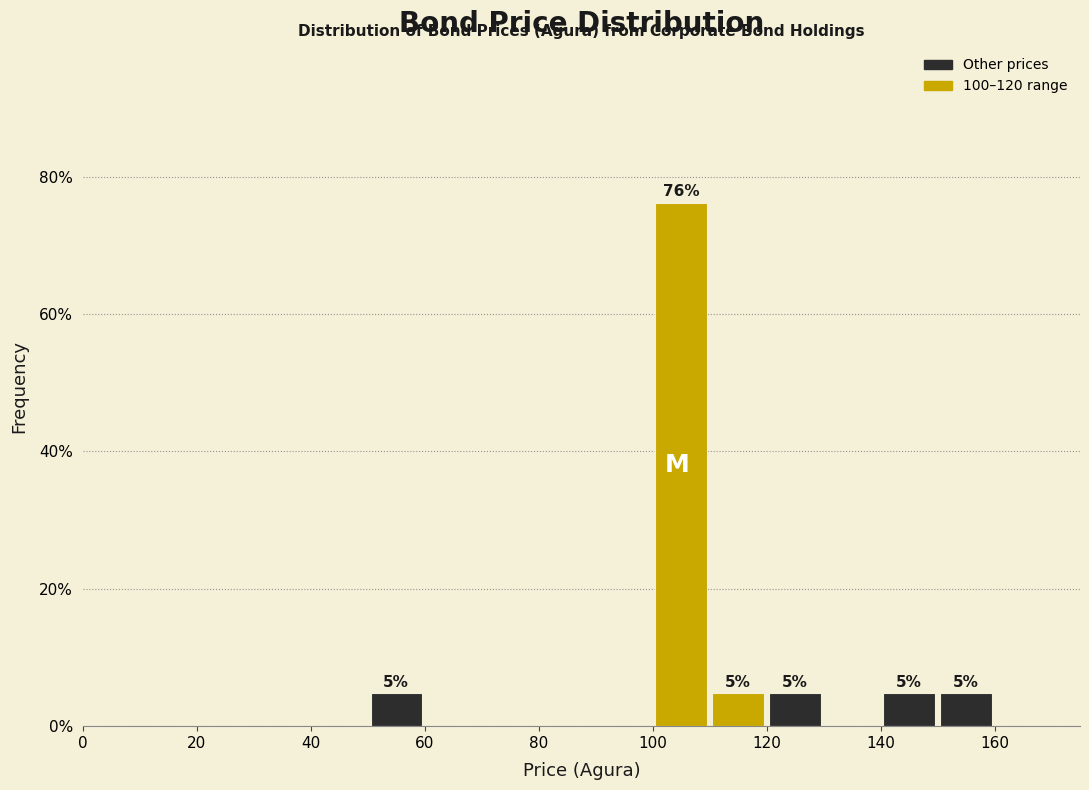

Which range on the x-axis has the tallest bar?

100 to 110